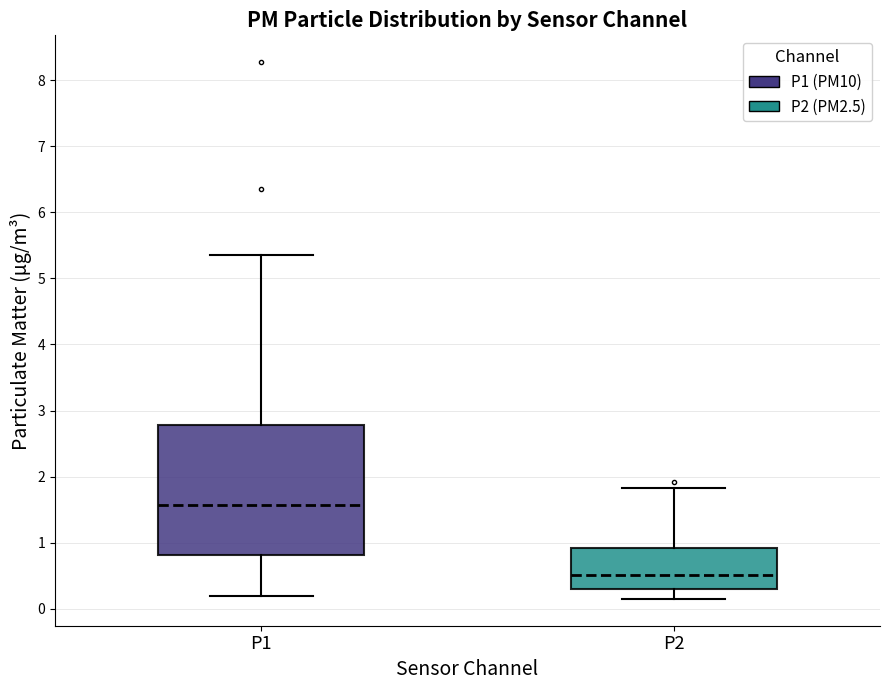

Reading left to right, transcribe this box plot: for each box, give where its median line is, the range the box spans, and where its two whiskers end, as read against the y-axis. The values are not printed on the chart, so give them approximately, as read against the axis.

P1: median 1.6, box 0.8 to 2.8, whiskers 0.2 to 5.4
P2: median 0.5, box 0.3 to 0.9, whiskers 0.2 to 1.8